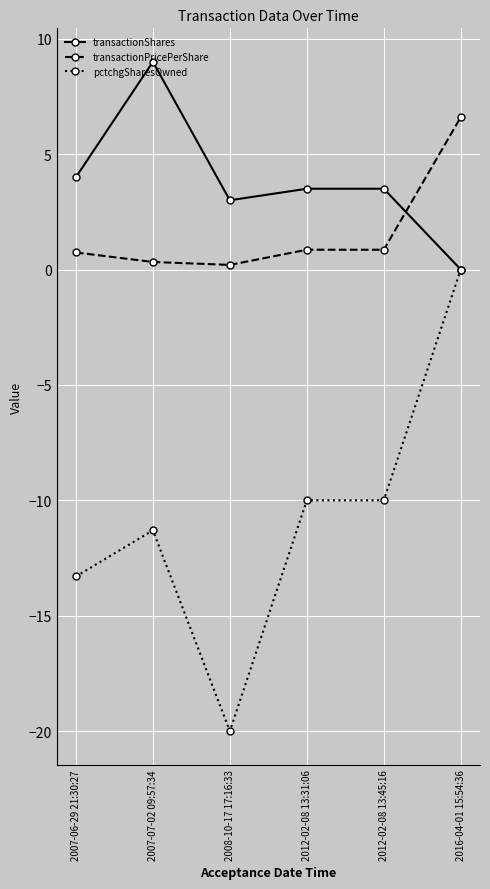

What are all the series names shown in the legend?

transactionShares, transactionPricePerShare, pctchgSharesOwned